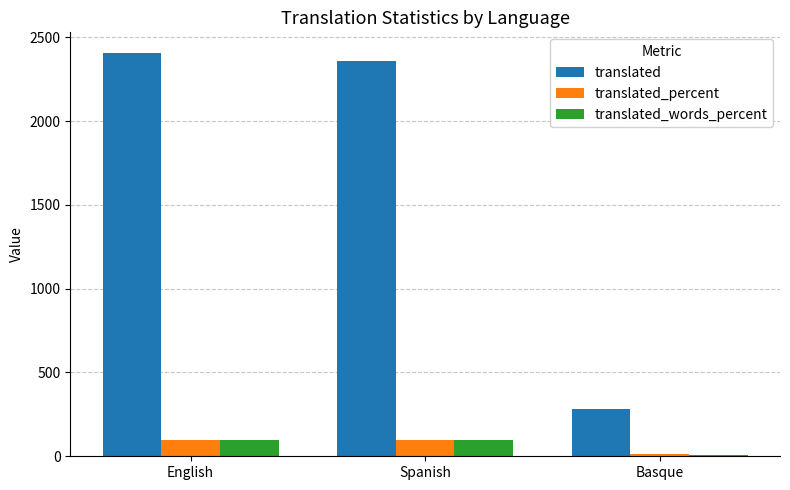

What is the sum of all translated values?

5053.0